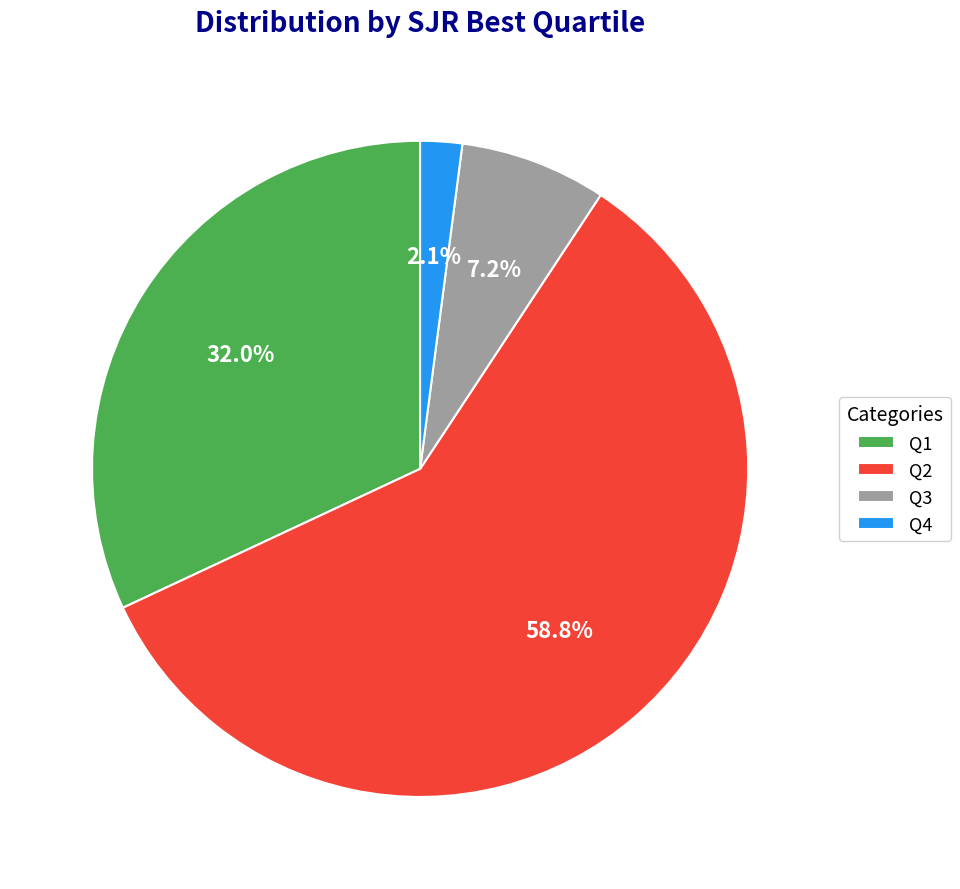

Approximately how many times larger is the value at Q1 compared to Q3?

4.4